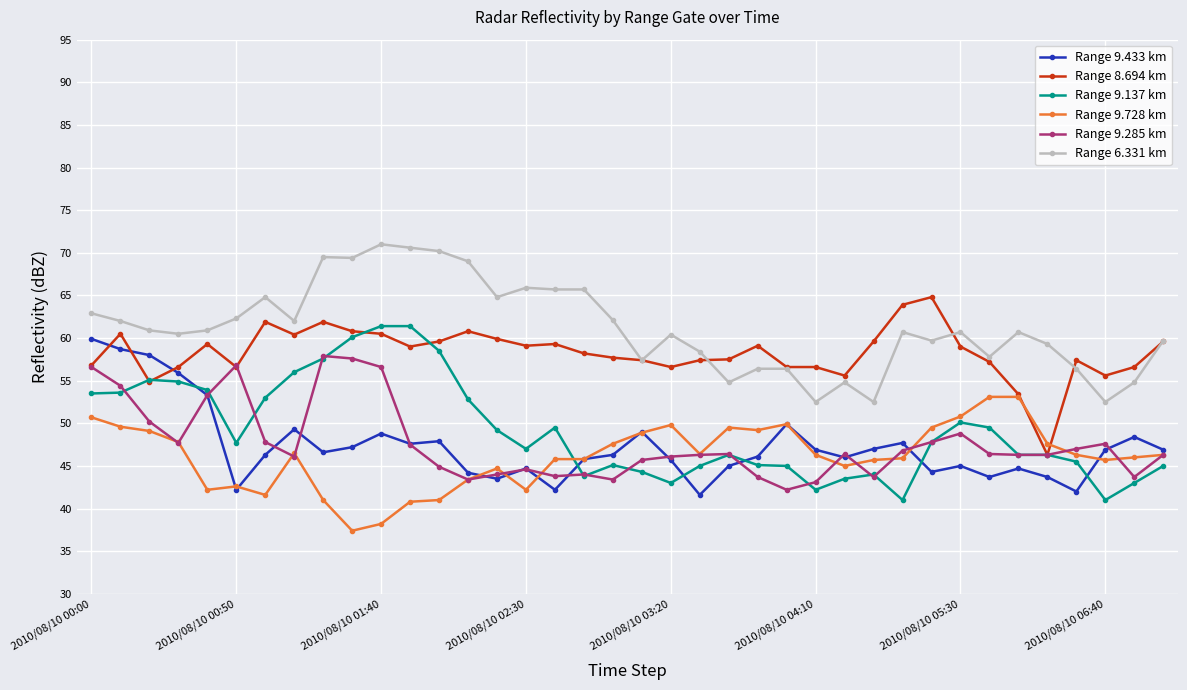

Which series has the largest total across all categories?

Range 6.331 km